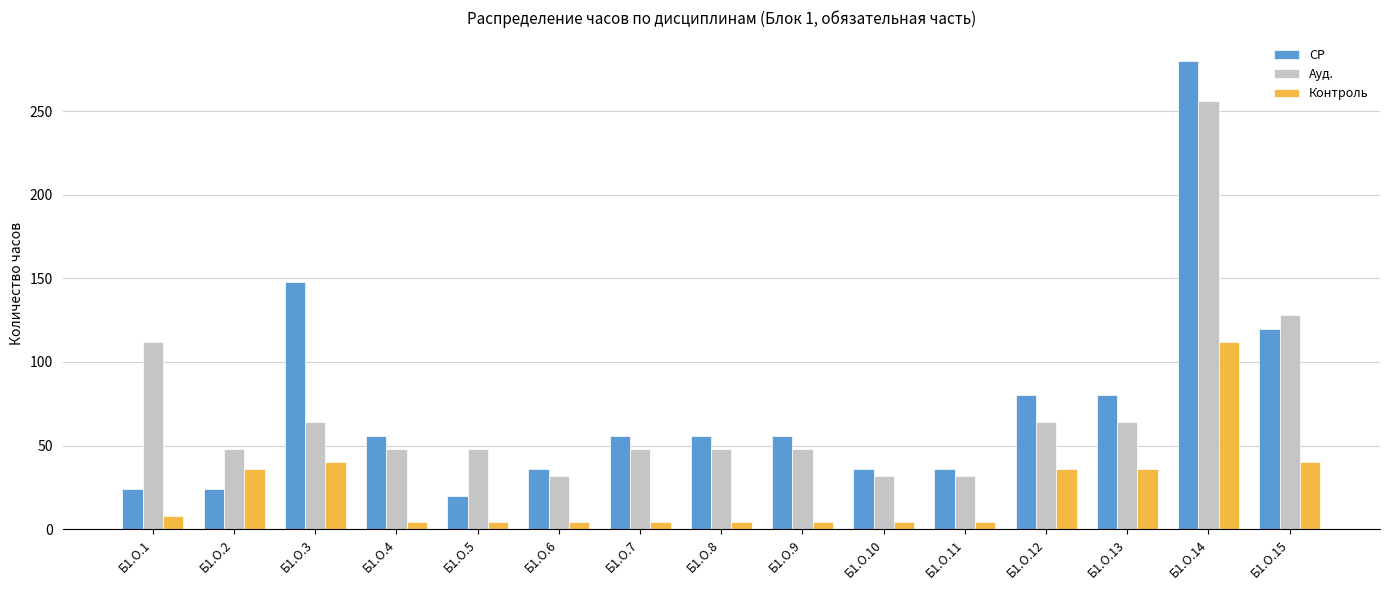

What is the maximum value shown in the chart?

280